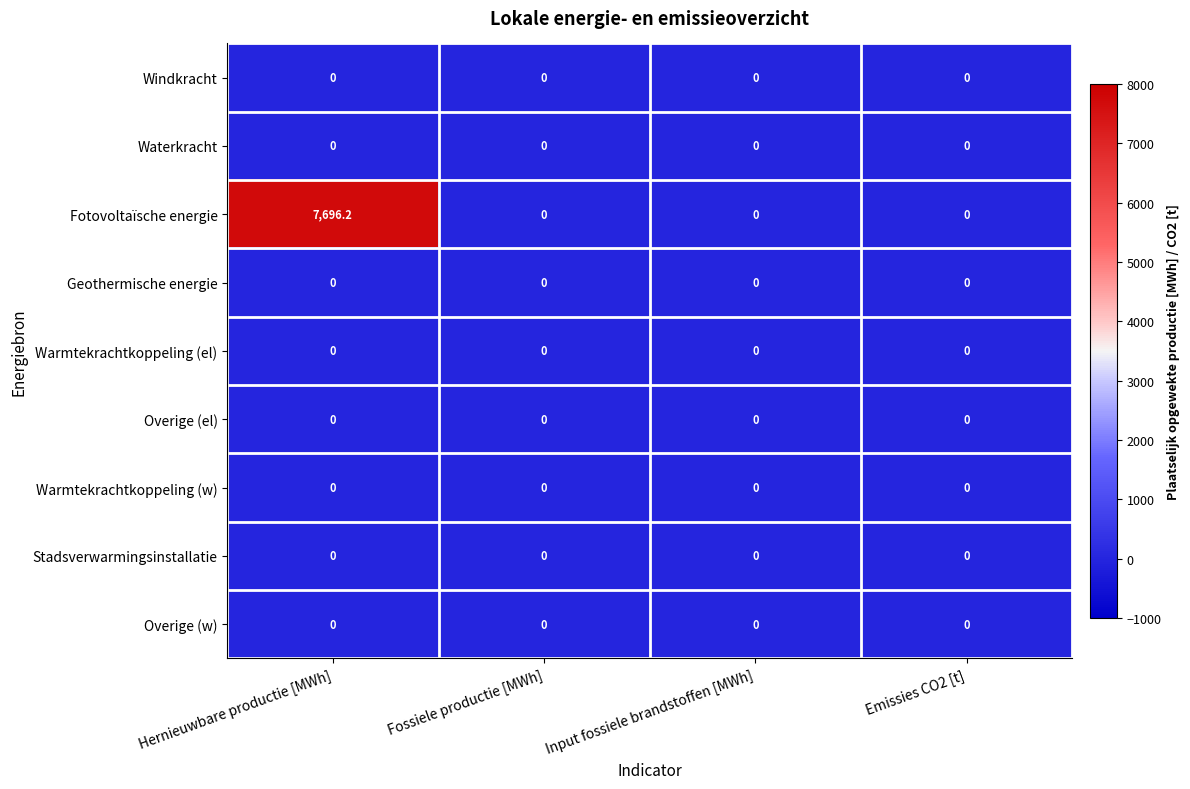

Which series has the largest range (max minus min)?

Fotovoltaïsche energie